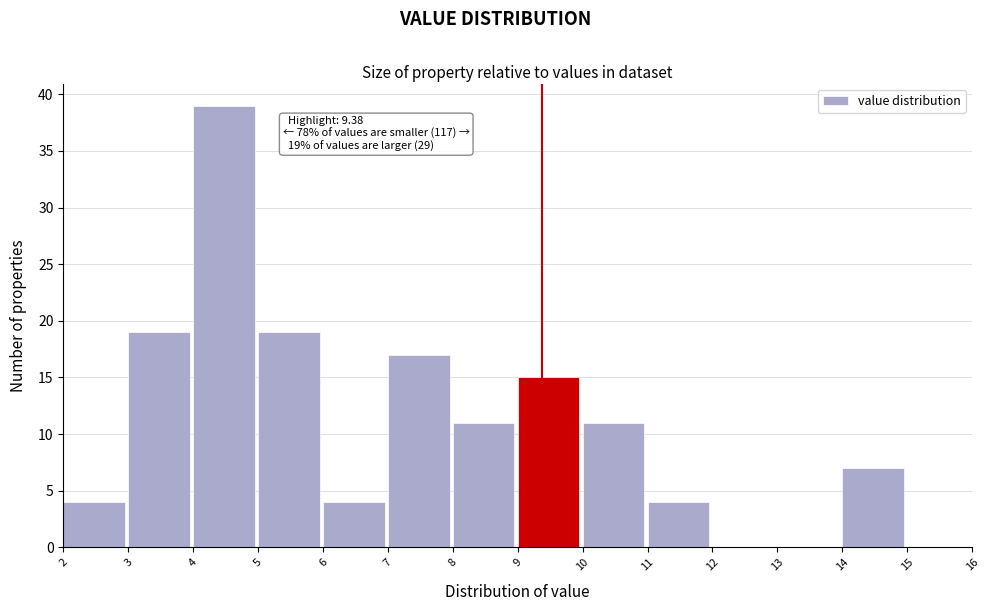

Which range on the x-axis has the tallest bar?

4 to 5